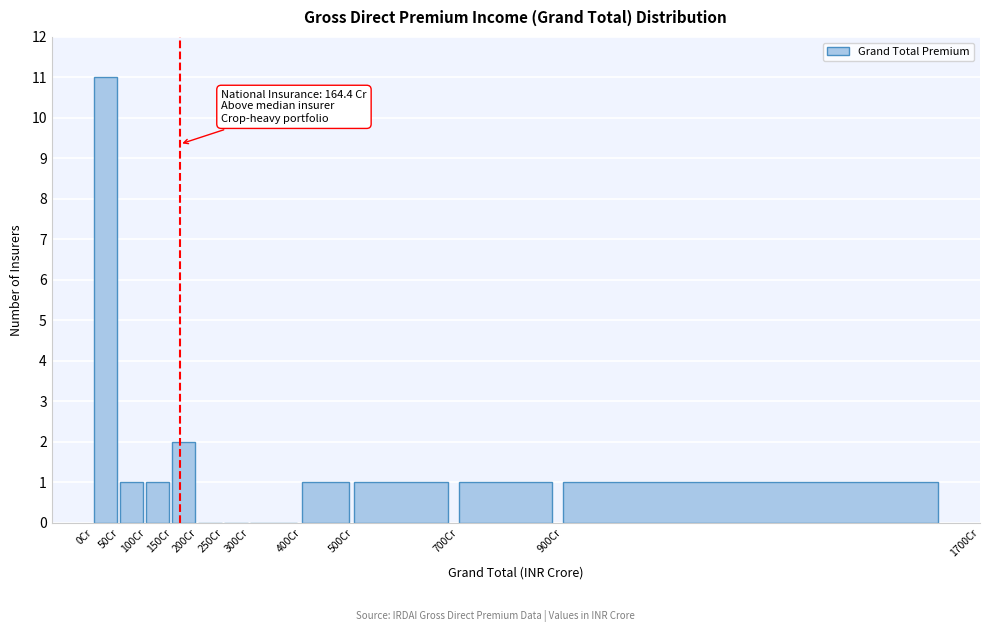

Over which range of the x-axis is the bar tallest?

0 to 50